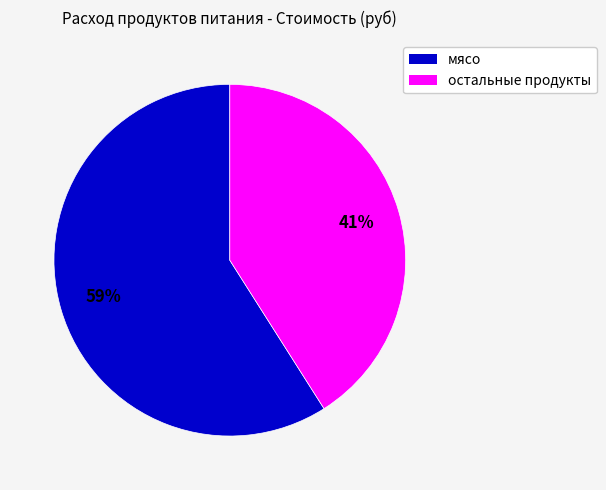

Does any single category account for the majority?

Yes